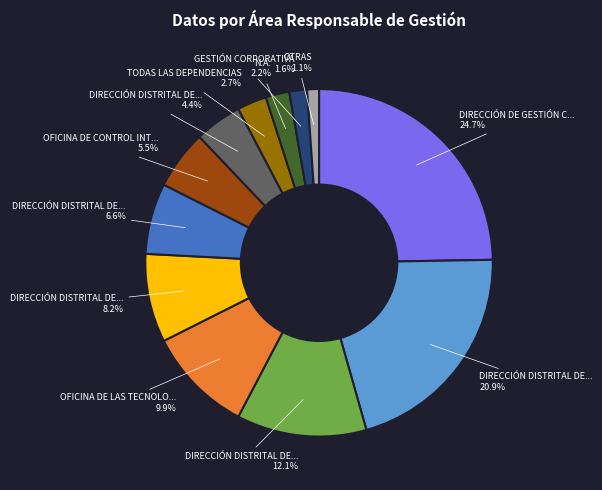

Does any single category account for the majority?

No